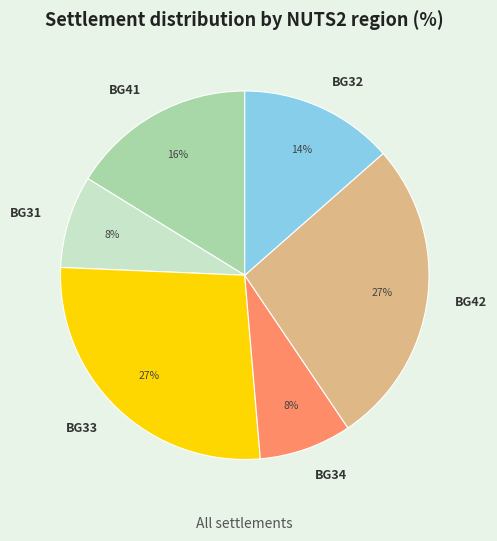

Count the number of slices in the pie.

6